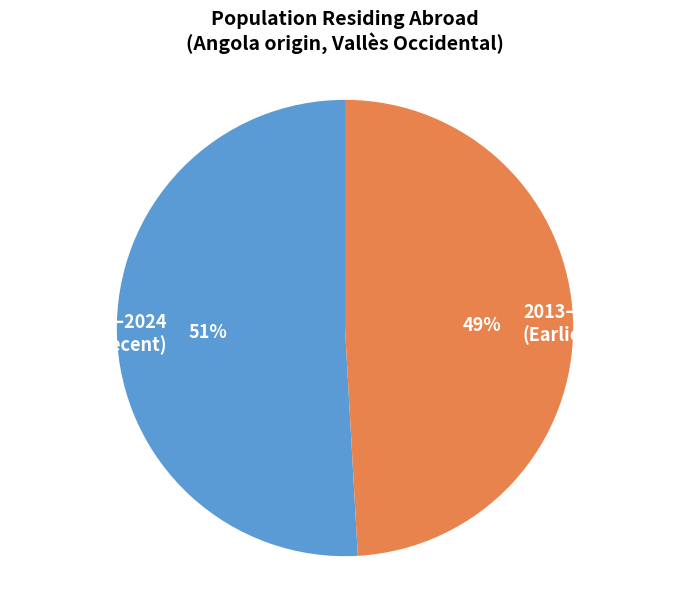

Approximately how many times larger is the value at 2013–2019 (Earlier) compared to 2020–2024 (Recent)?

1.0